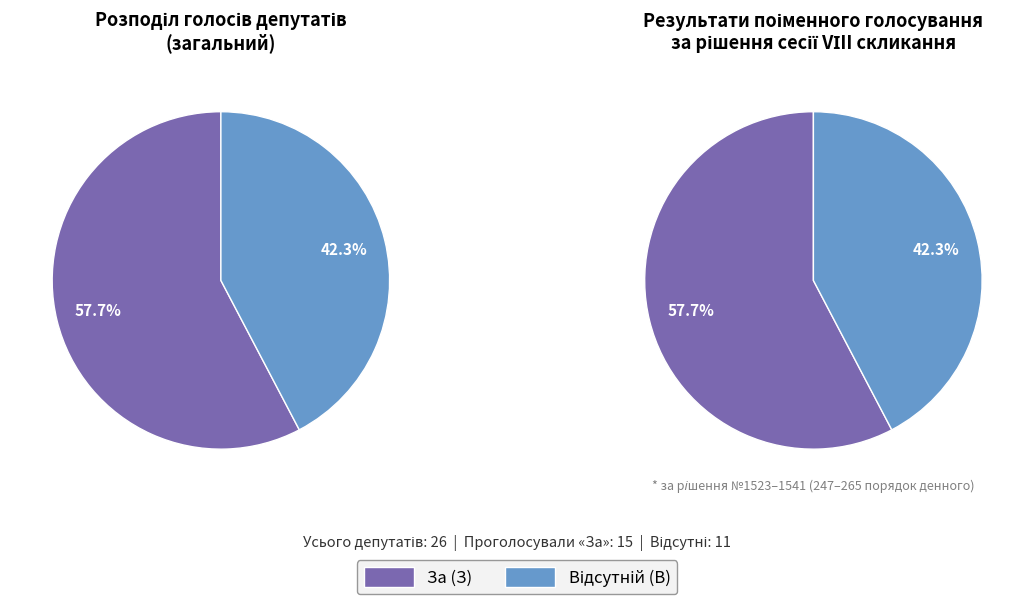

Is it true that За (З) is 58% of the pie?

True